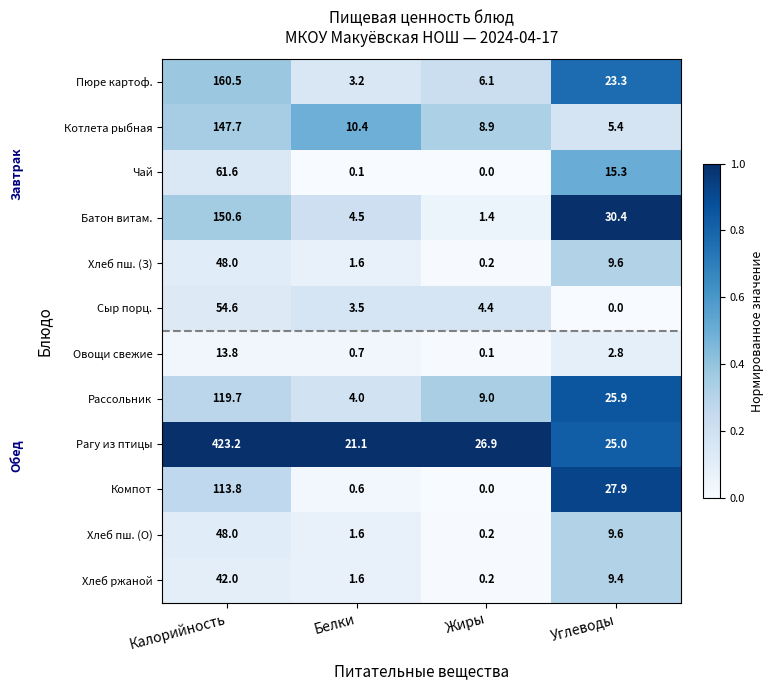

At which category does the chart reach its peak across all series?

Калорийность